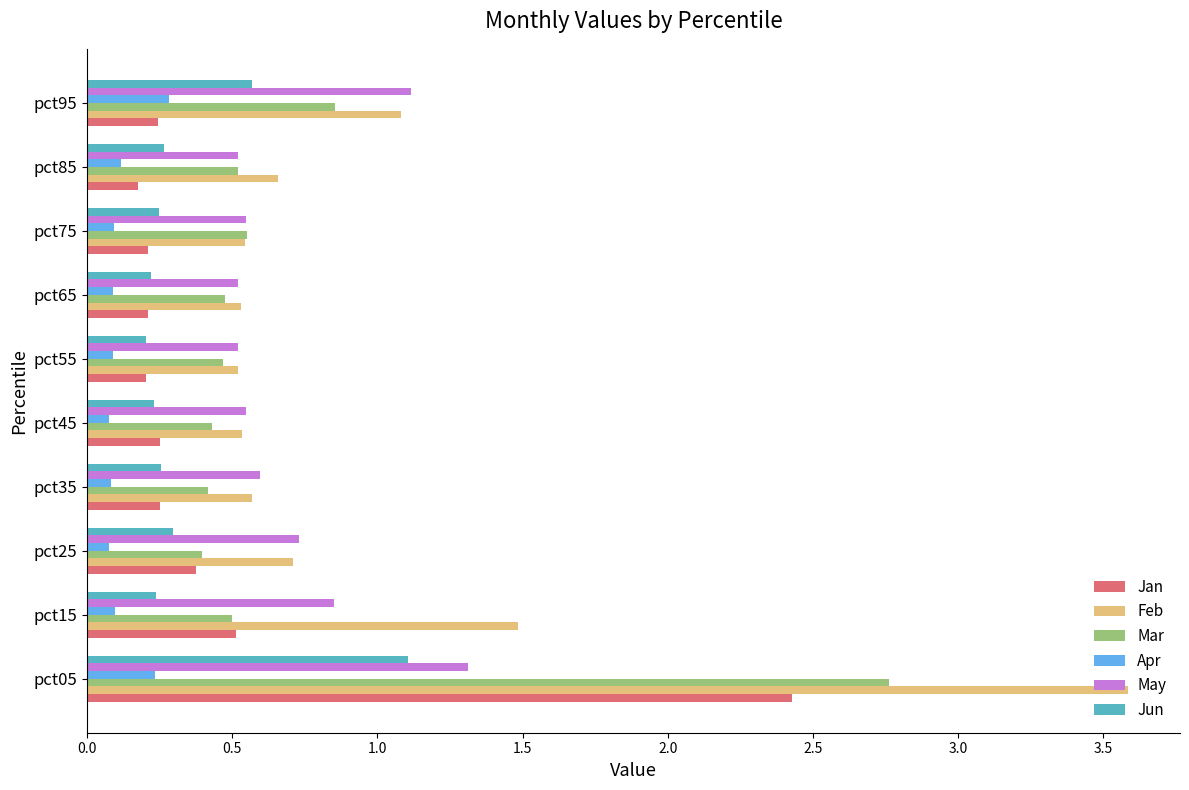

List the series in order of their peak value, lowest first.

Apr, Jun, May, Jan, Mar, Feb